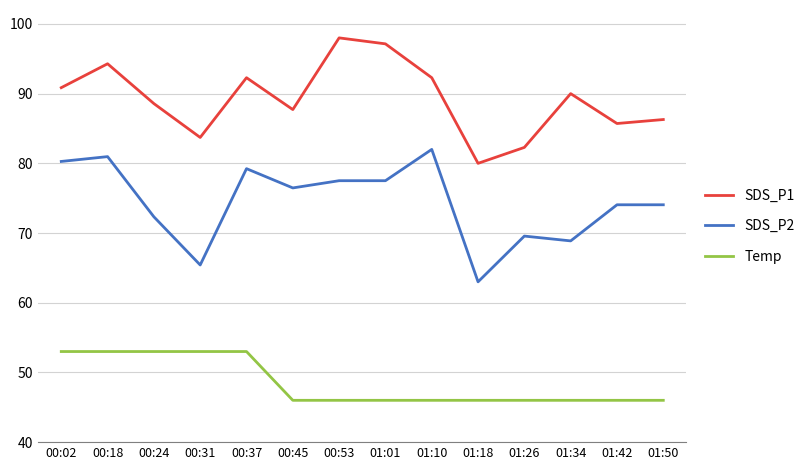

What is the difference between the SDS_P2 values at 01:10 and 00:37?

2.8